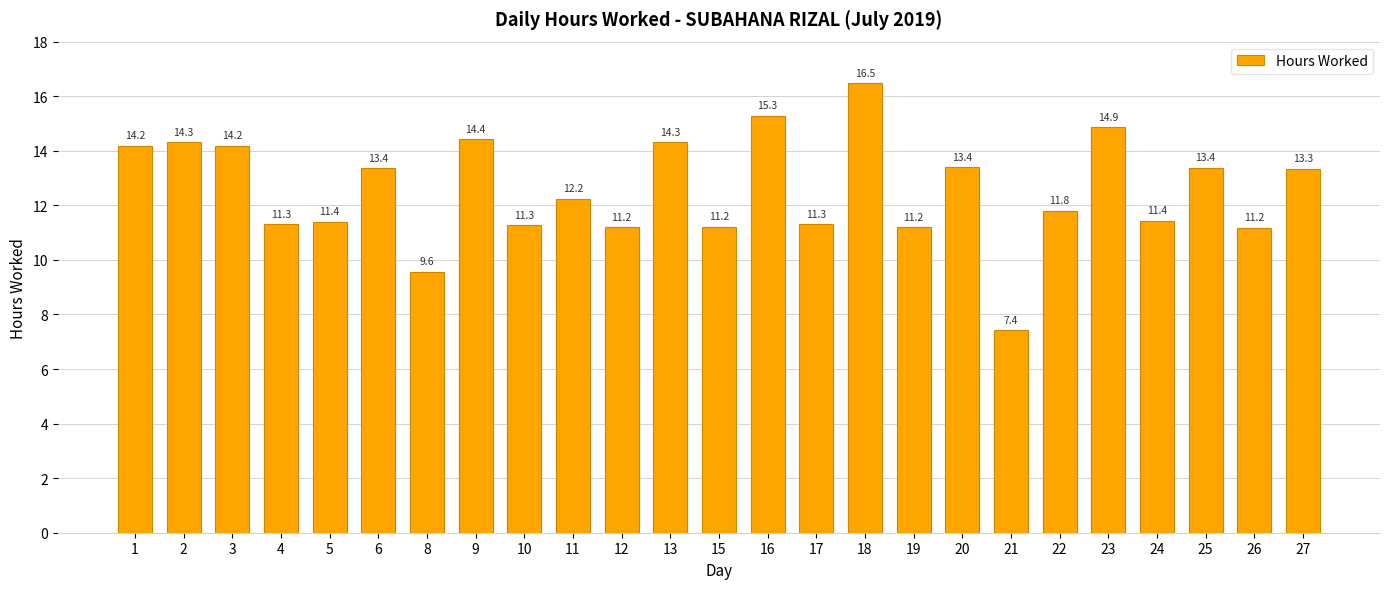

What is the smallest value displayed?

7.4